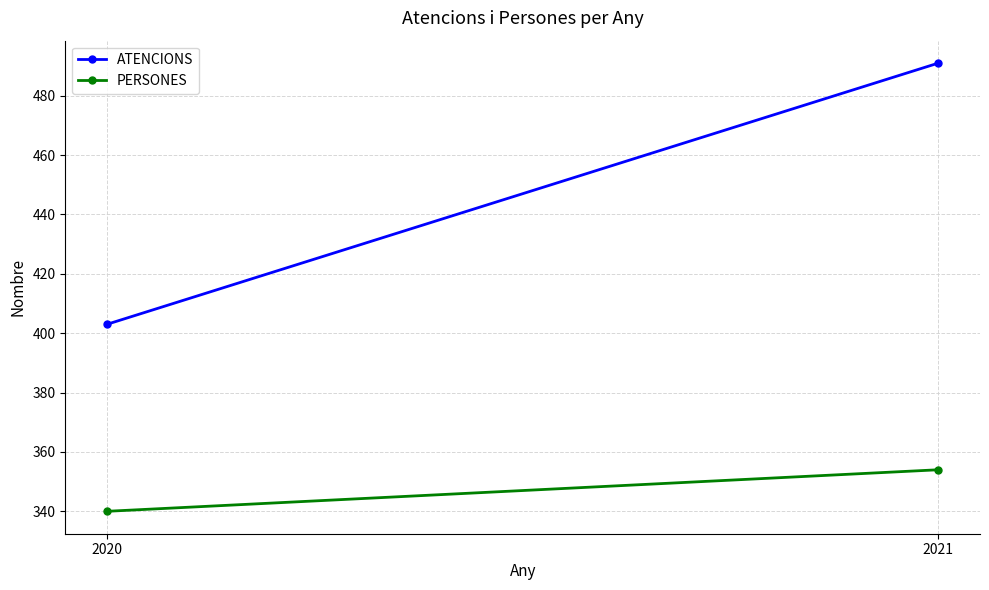

Which series has the widest spread of values?

ATENCIONS